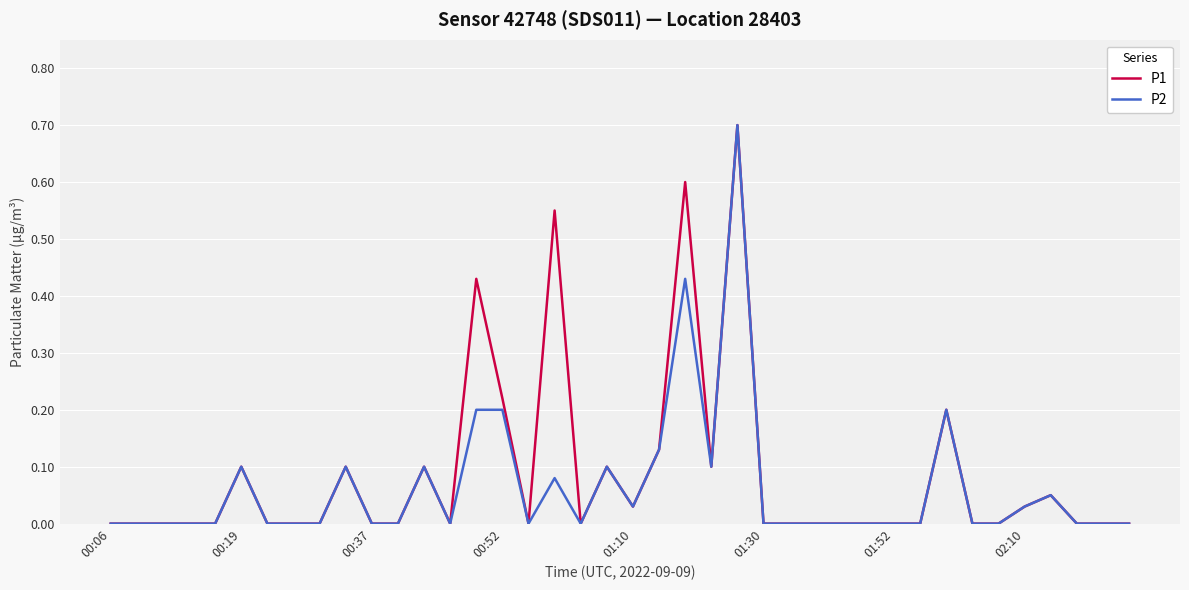

What is the greatest value displayed?

0.7